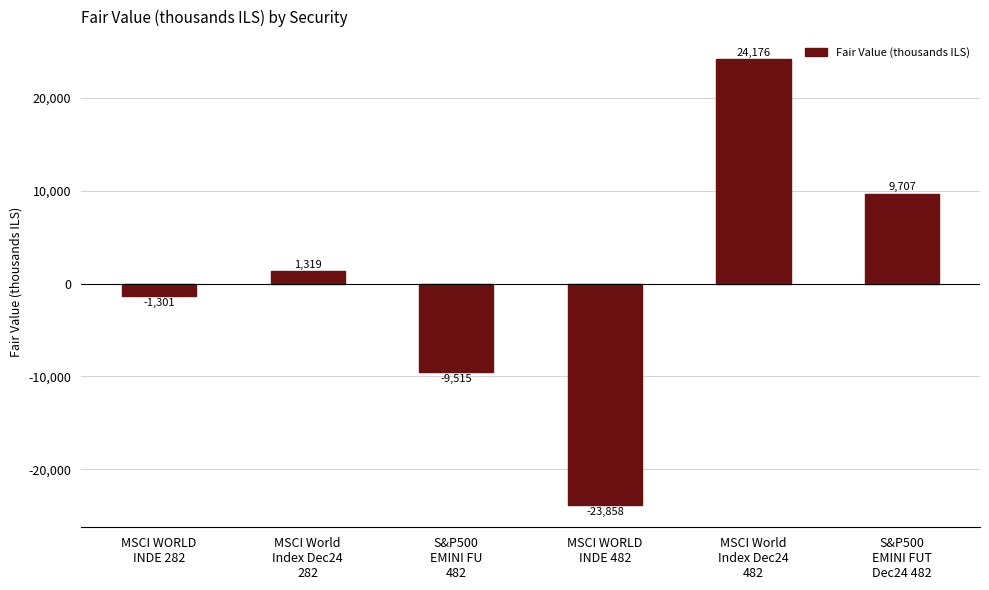

Does the chart contain any negative values?

Yes